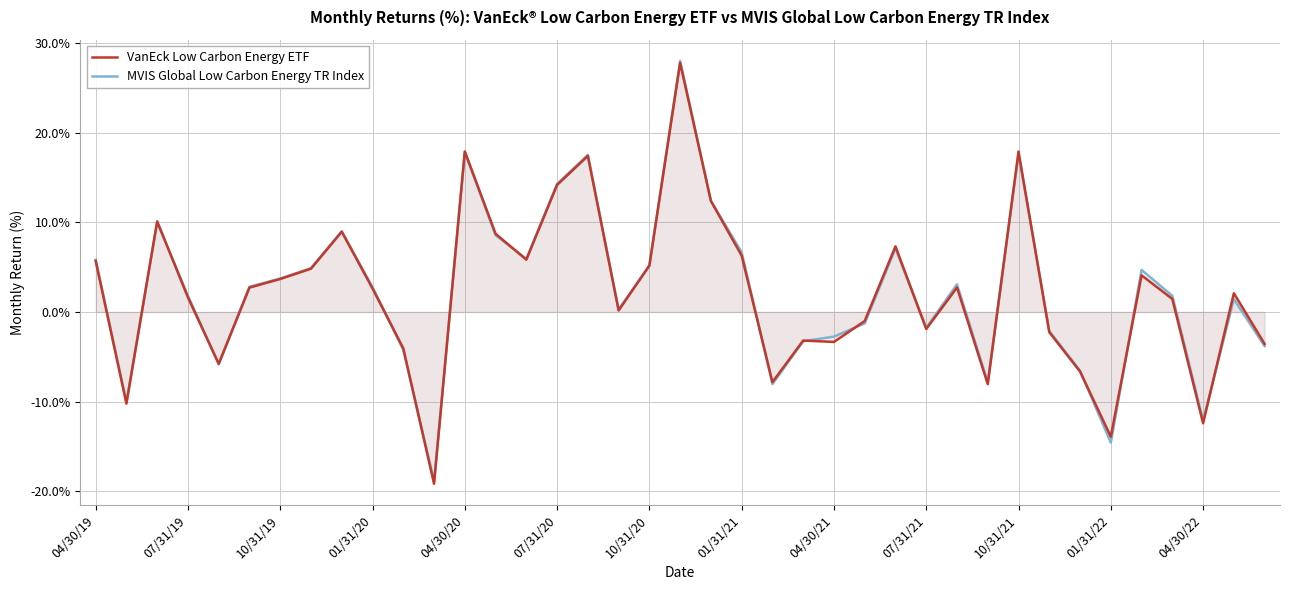

What are all the series names shown in the legend?

VanEck Low Carbon Energy ETF, MVIS Global Low Carbon Energy TR Index